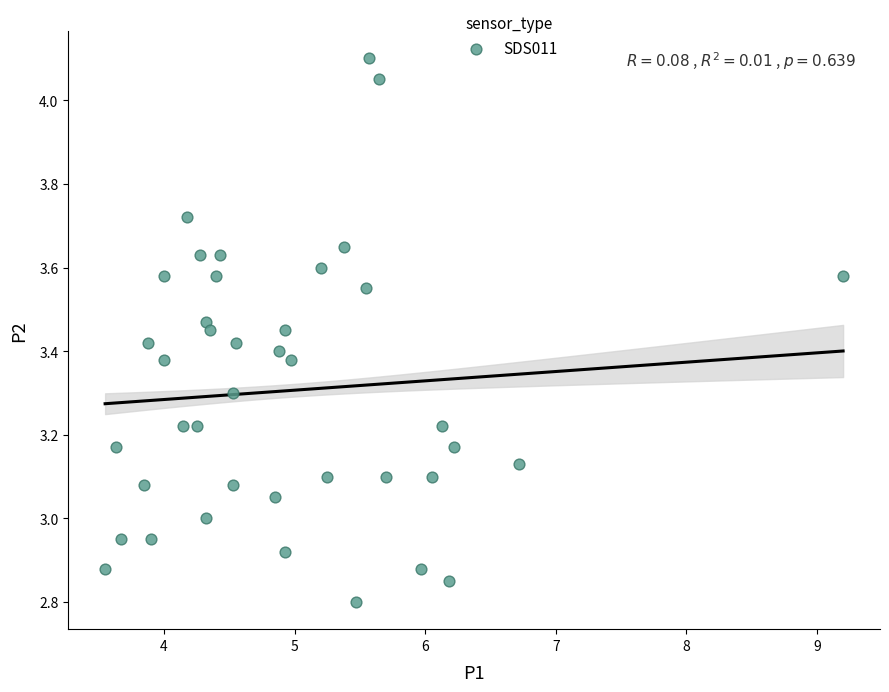

What is the range of Y values (max minus min)?

1.3